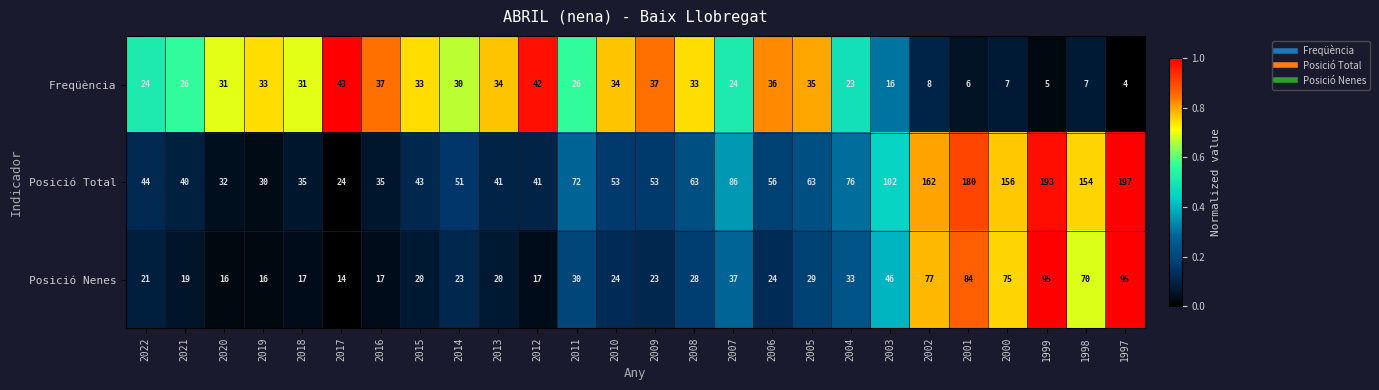

What is the sum of the Posició Nenes values at 2001 and 2009?

107